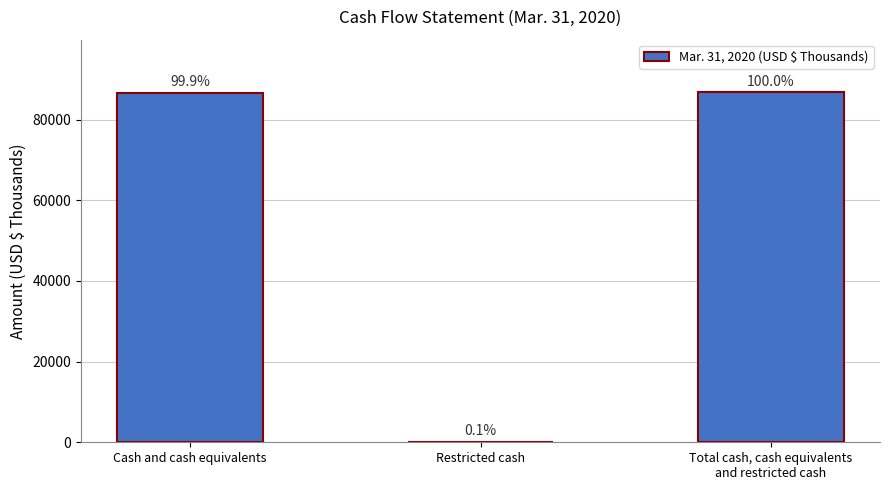

What position from the left is Total cash, cash equivalents
and restricted cash?

3